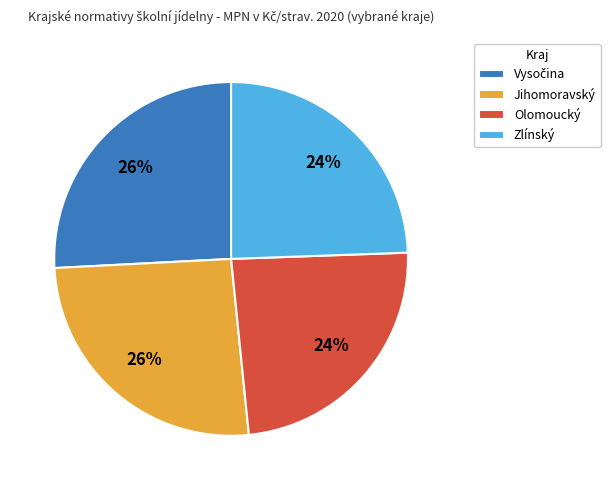

How many slices are in this pie chart?

4